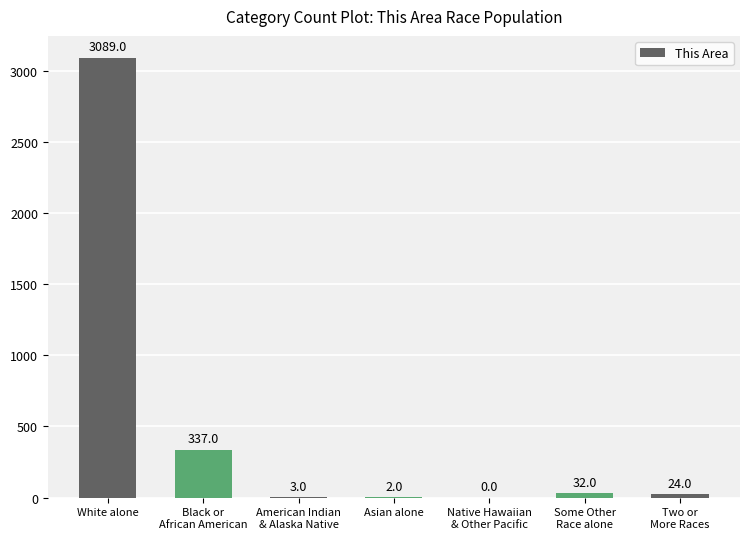

Is it true that the value at Black or
African American is 523?

False